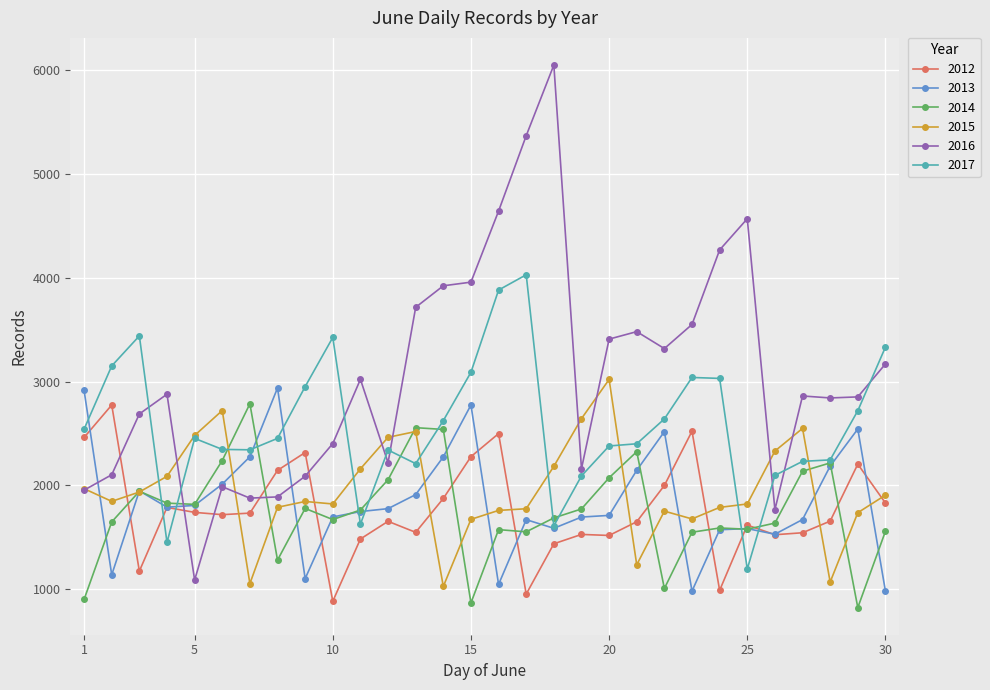

Which series has the largest total across all categories?

2016